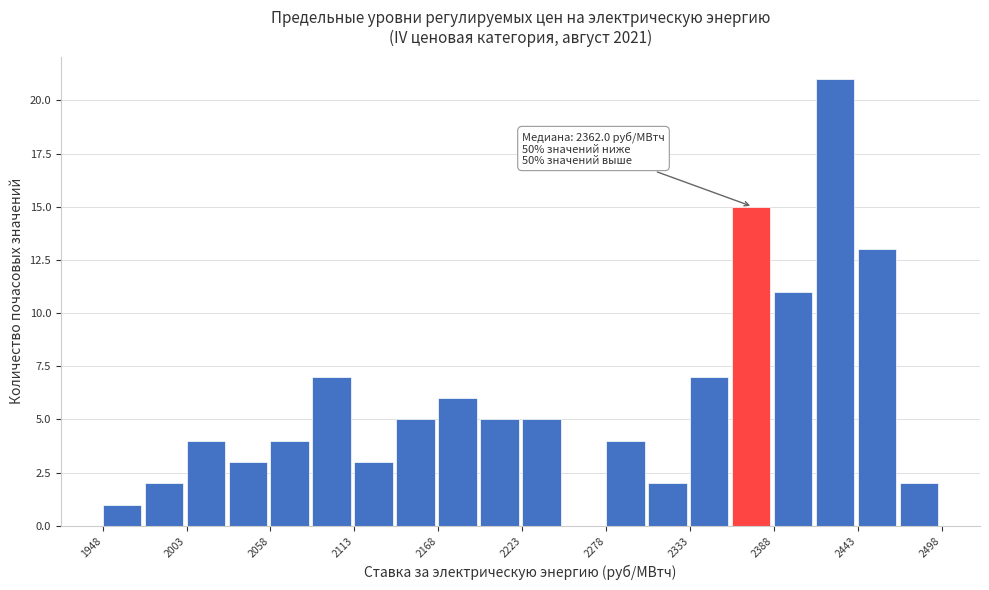

Around what value on the x-axis is the tallest bar? Give the approximate position of its centre, as read against the axis.

2430